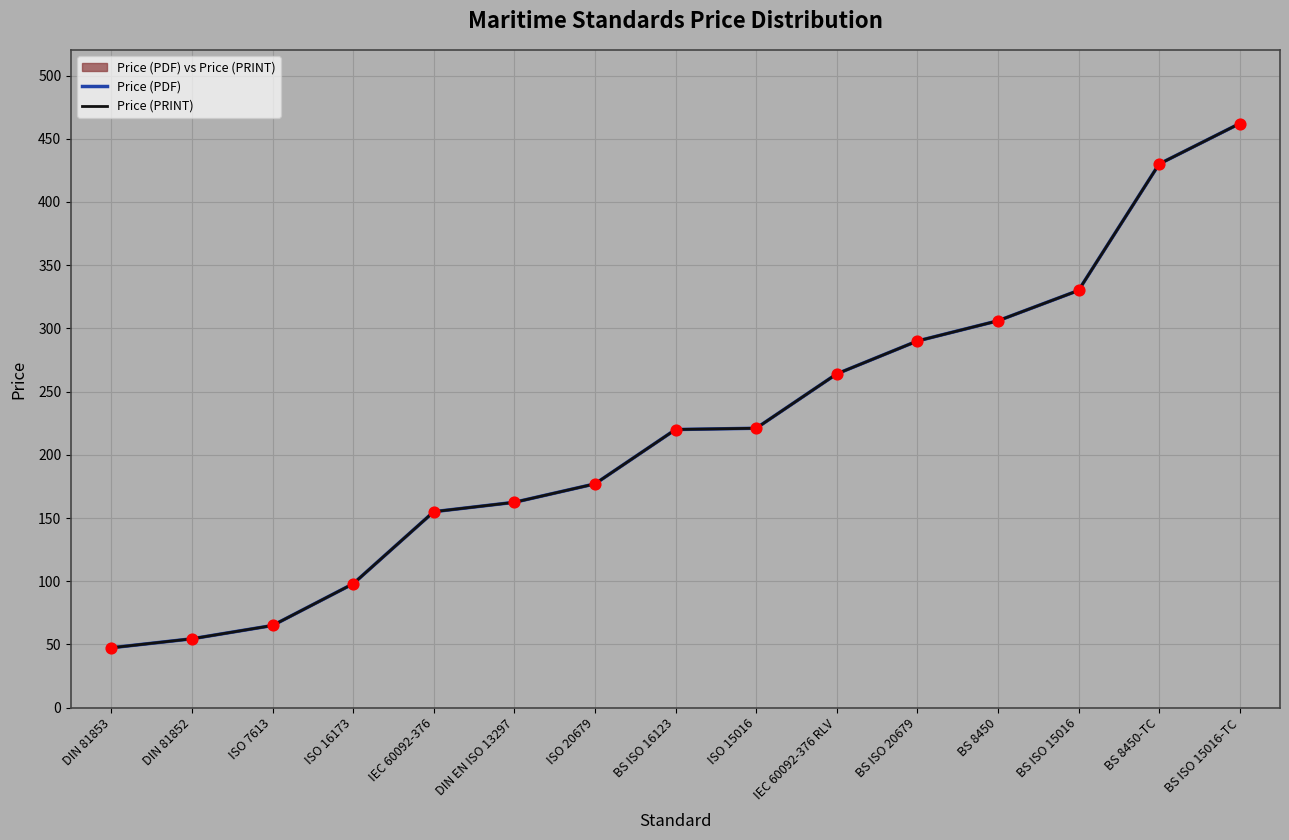

Which series has the widest spread of Y values?

Price (PDF)